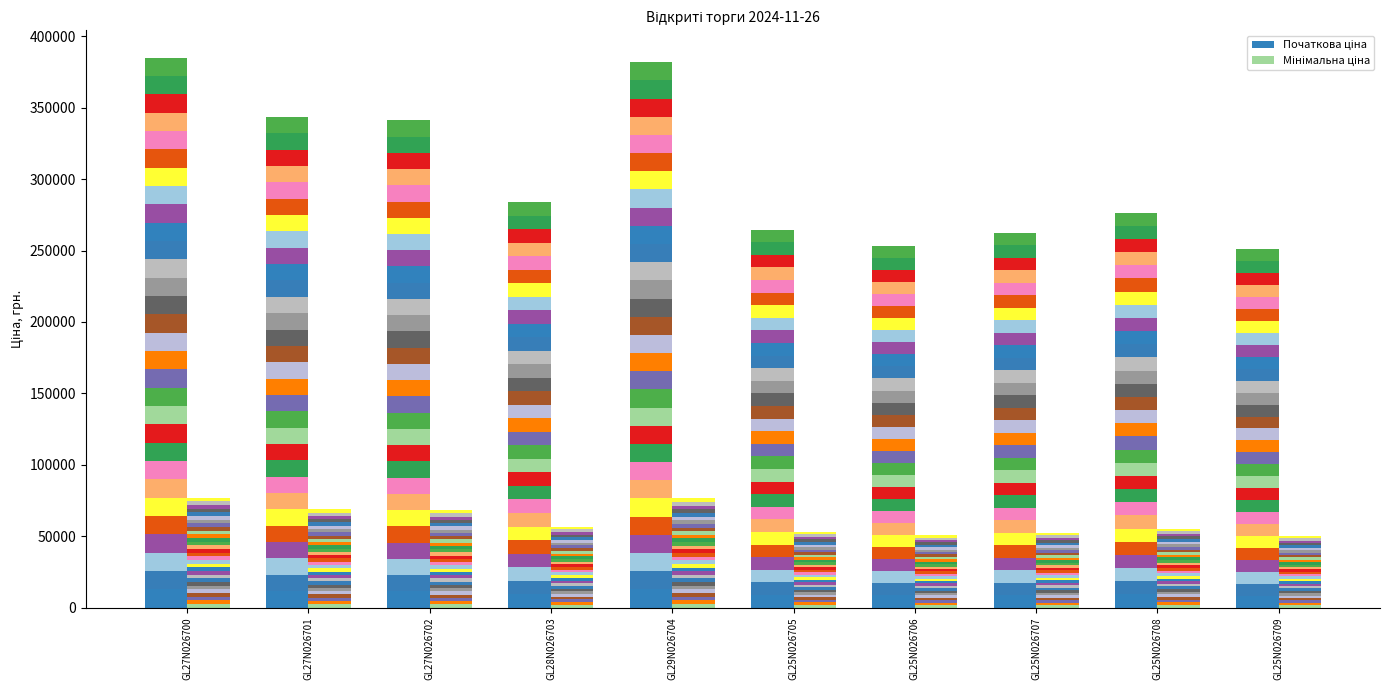

Is it true that Мінімальна ціна equals 2546.3 at GL29N026704?

True